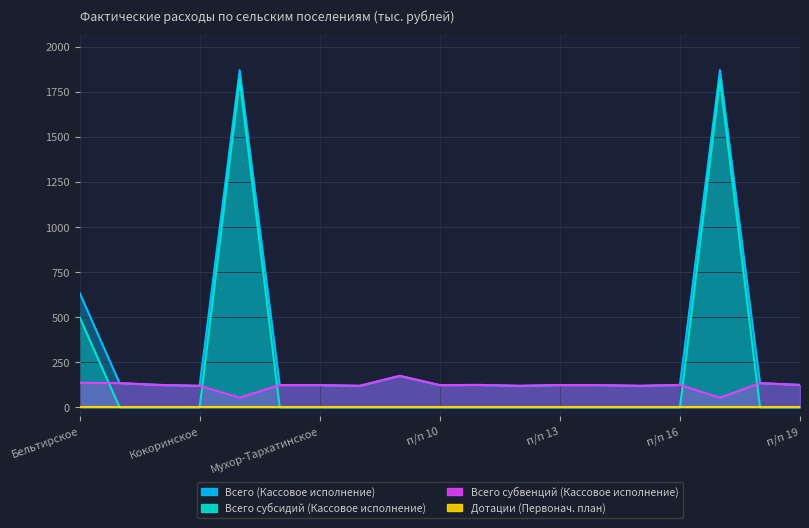

Does the chart display data point markers on the line(s)?

No